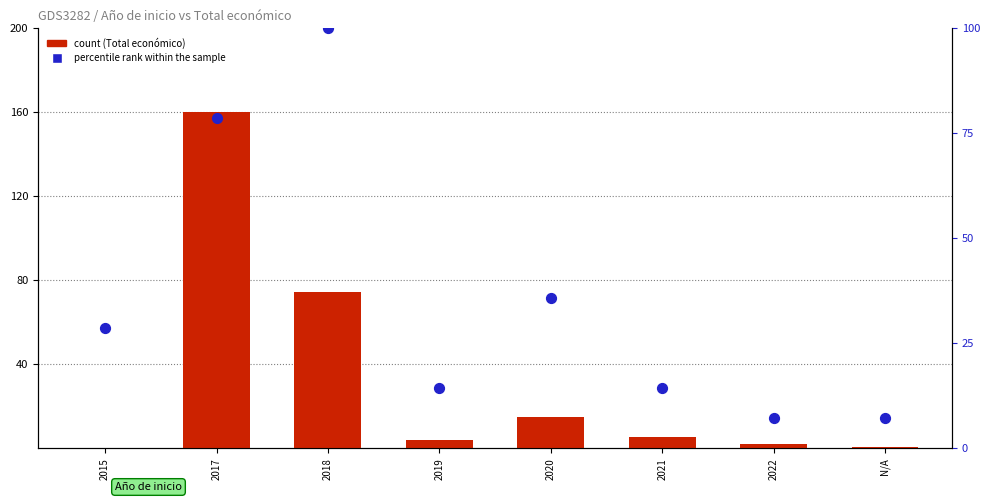

What is the total value across all series at 2022?

16.5